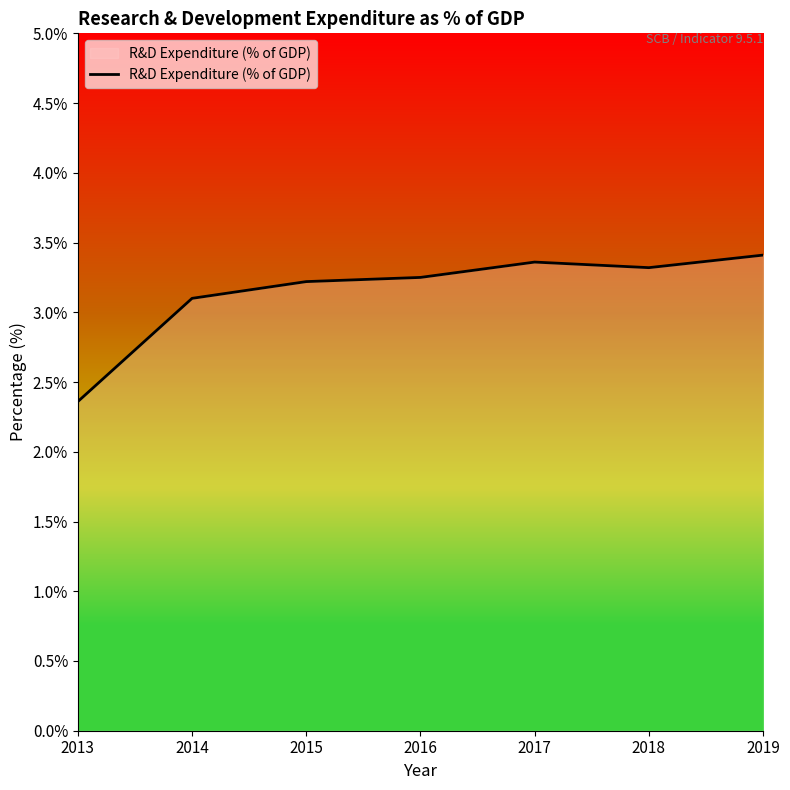

What is the greatest value displayed?

3.4